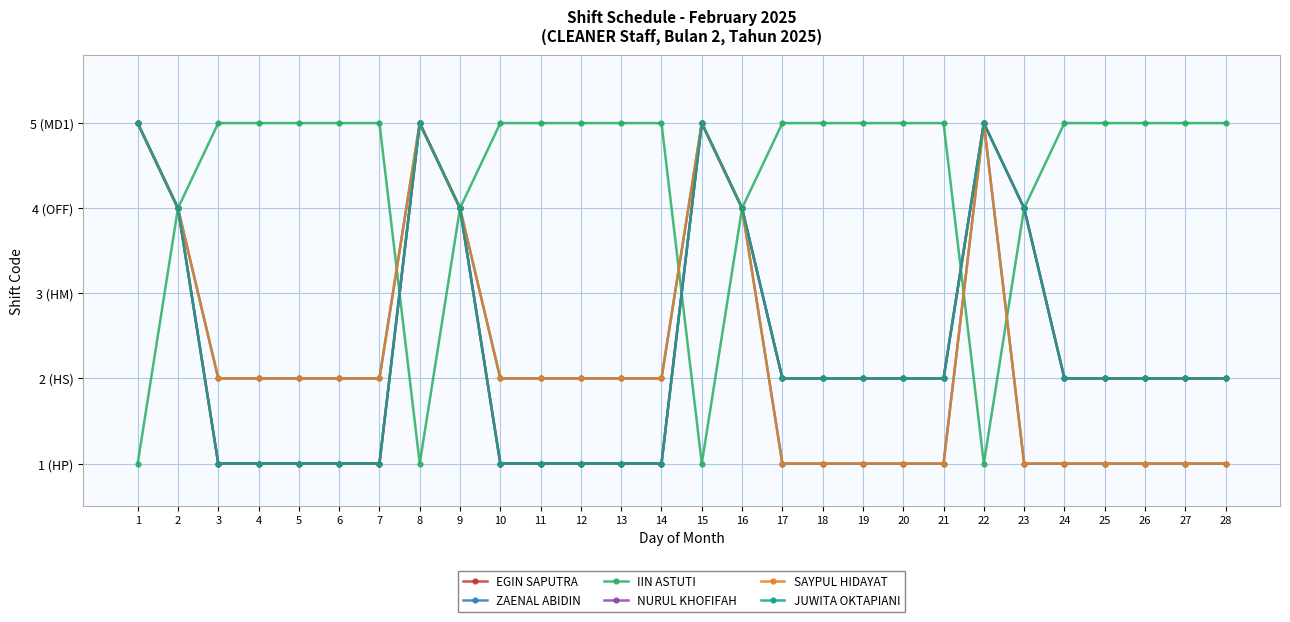

Is this an area chart (filled region under the line)?

No